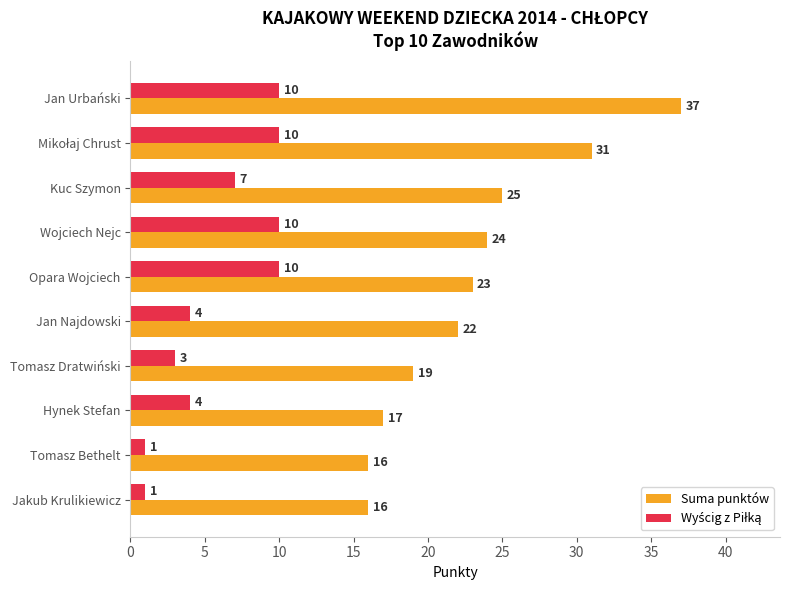

What is the difference between the second highest and minimum values in the Suma punktów series?

15